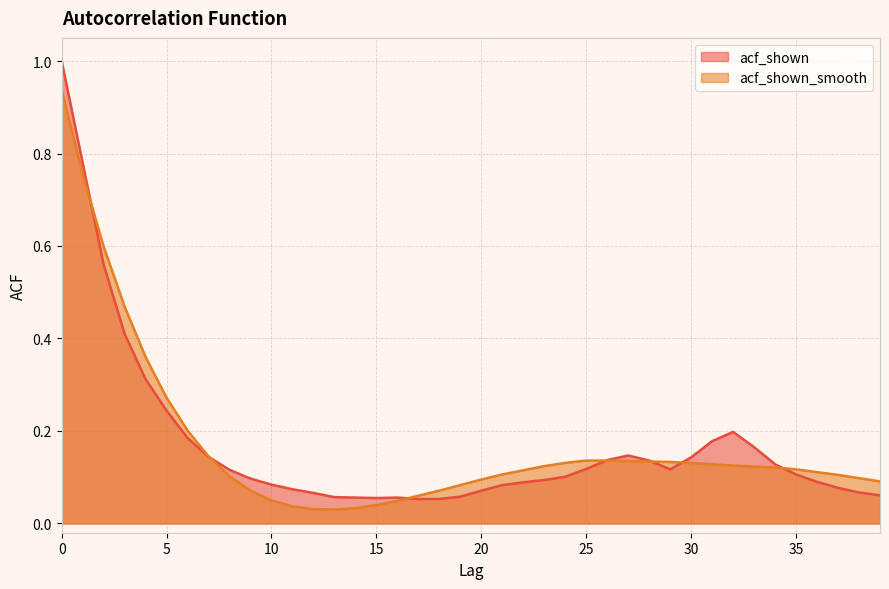

At how many categories does at least one series exceed 0?

40